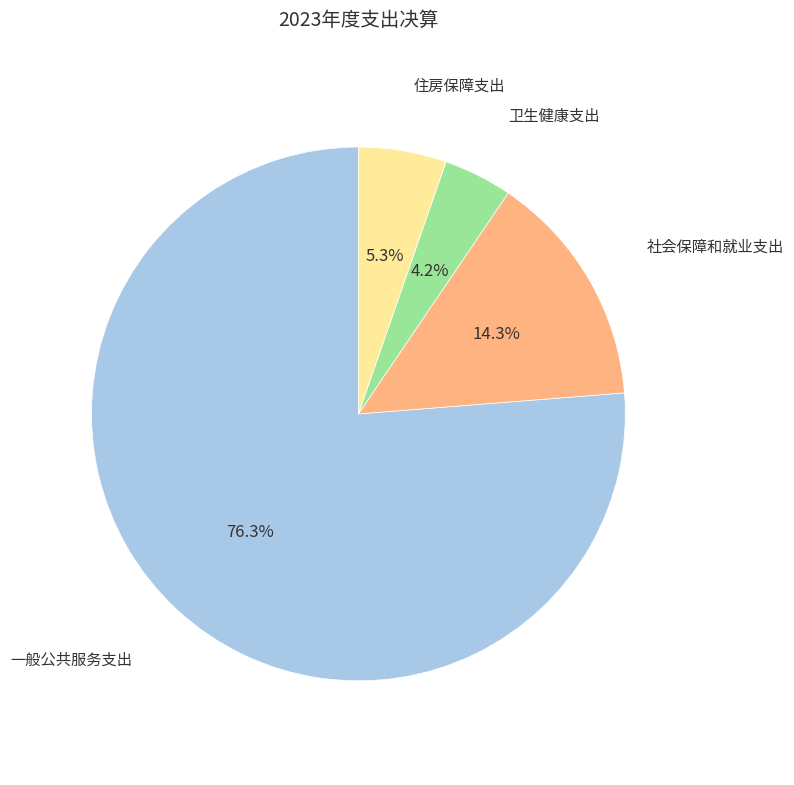

Combined, what portion of the pie is 卫生健康支出 and 住房保障支出?

9.5%